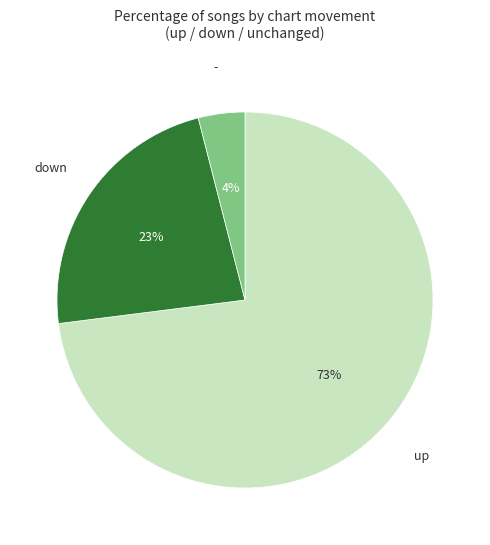

Is there any slice that represents more than half of the pie?

Yes